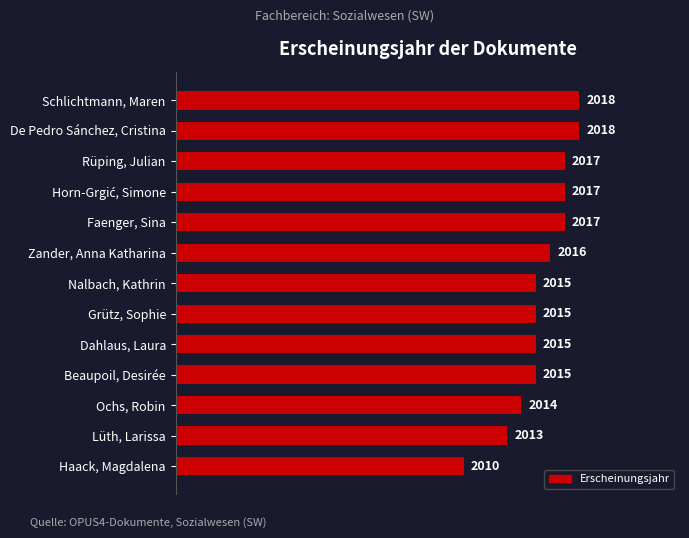

How many values are between 2015 and 2017?

8